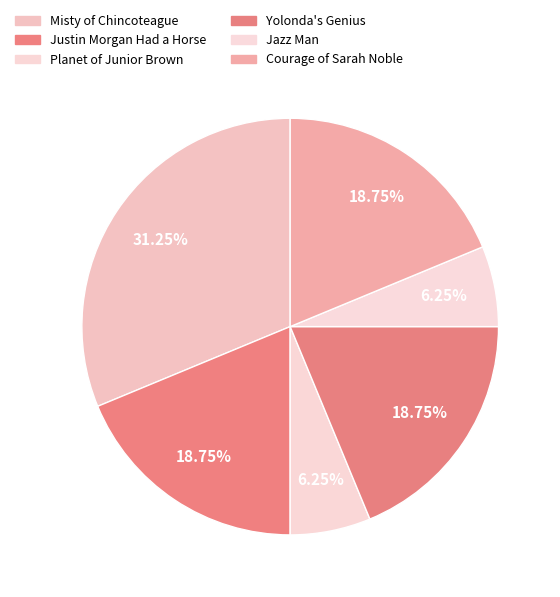

Count the number of slices in the pie.

6